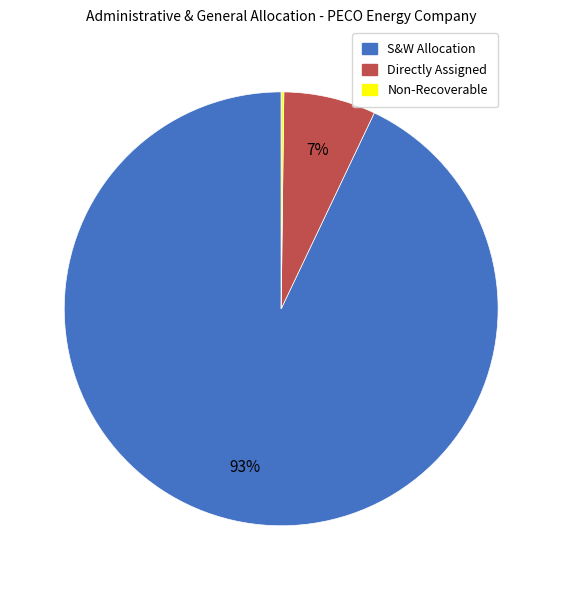

Which has a higher value, Directly Assigned or S&W Allocation?

S&W Allocation